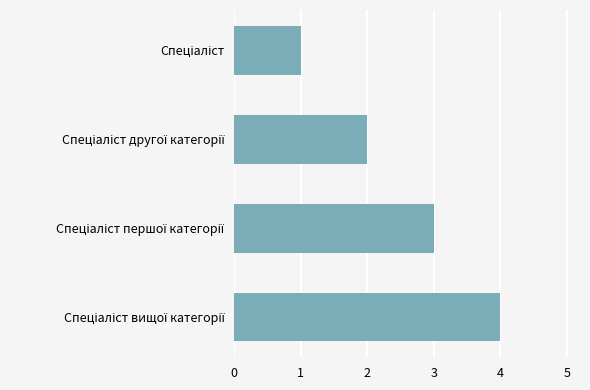

Count the number of data series in this chart.

1